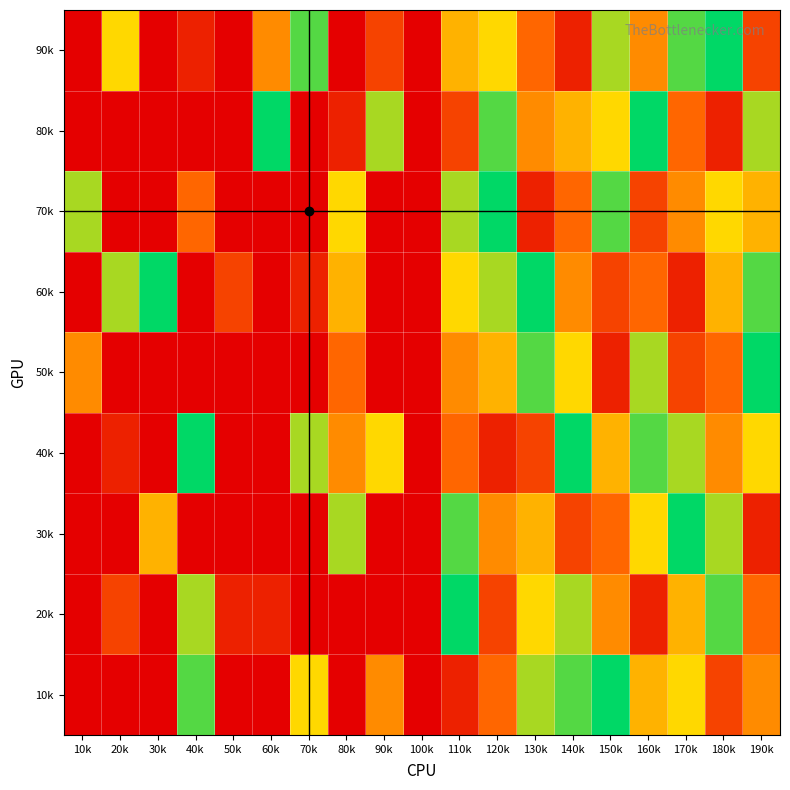

Reading left to right, extract all data points from this chart.

10k: 10k=0	20k=0	30k=0	40k=8	50k=0	60k=0	70k=6	80k=0	90k=4	100k=0	110k=1	120k=3	130k=7	140k=8	150k=9	160k=5	170k=6	180k=2	190k=4
20k: 10k=0	20k=2	30k=0	40k=7	50k=1	60k=1	70k=0	80k=0	90k=0	100k=0	110k=9	120k=2	130k=6	140k=7	150k=4	160k=1	170k=5	180k=8	190k=3
30k: 10k=0	20k=0	30k=5	40k=0	50k=0	60k=0	70k=0	80k=7	90k=0	100k=0	110k=8	120k=4	130k=5	140k=2	150k=3	160k=6	170k=9	180k=7	190k=1
40k: 10k=0	20k=1	30k=0	40k=9	50k=0	60k=0	70k=7	80k=4	90k=6	100k=0	110k=3	120k=1	130k=2	140k=9	150k=5	160k=8	170k=7	180k=4	190k=6
50k: 10k=4	20k=0	30k=0	40k=0	50k=0	60k=0	70k=0	80k=3	90k=0	100k=0	110k=4	120k=5	130k=8	140k=6	150k=1	160k=7	170k=2	180k=3	190k=9
60k: 10k=0	20k=7	30k=9	40k=0	50k=2	60k=0	70k=1	80k=5	90k=0	100k=0	110k=6	120k=7	130k=9	140k=4	150k=2	160k=3	170k=1	180k=5	190k=8
70k: 10k=7	20k=0	30k=0	40k=3	50k=0	60k=0	70k=0	80k=6	90k=0	100k=0	110k=7	120k=9	130k=1	140k=3	150k=8	160k=2	170k=4	180k=6	190k=5
80k: 10k=0	20k=0	30k=0	40k=0	50k=0	60k=9	70k=0	80k=1	90k=7	100k=0	110k=2	120k=8	130k=4	140k=5	150k=6	160k=9	170k=3	180k=1	190k=7
90k: 10k=0	20k=6	30k=0	40k=1	50k=0	60k=4	70k=8	80k=0	90k=2	100k=0	110k=5	120k=6	130k=3	140k=1	150k=7	160k=4	170k=8	180k=9	190k=2